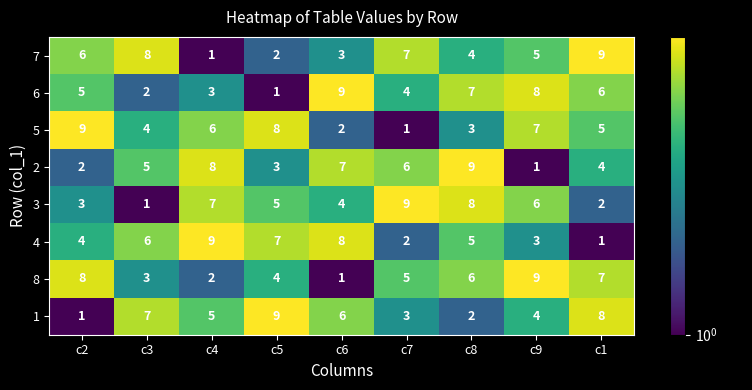

Where is 1 nearest to the value 5?

c4